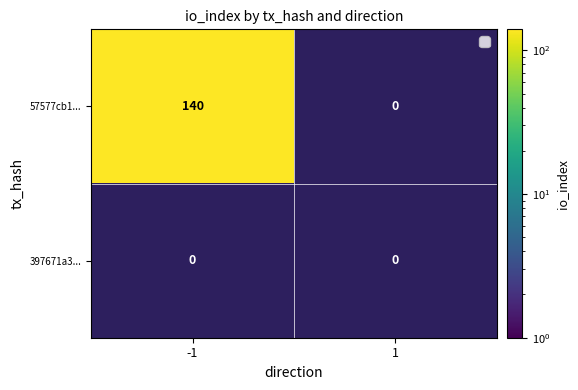

Reading right to left, transcribe all the data shown in this chart.

57577cb1eb60dceb9707aef8dafbe13f41099df: 0	140
397671a3cbc0657af939803c69b8c3d770c1827: 0	0